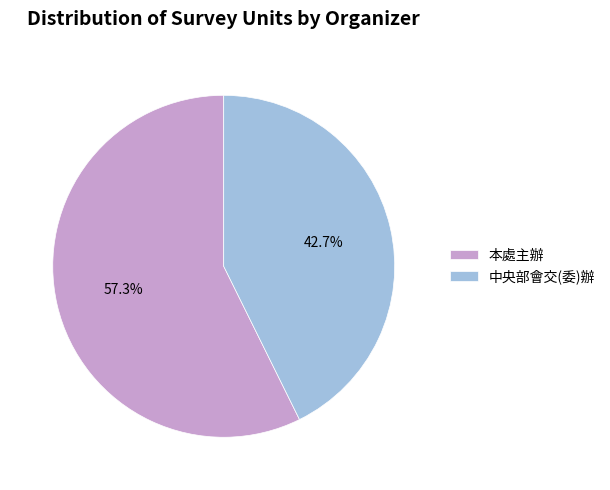

Which slice is the largest?

本處主辦